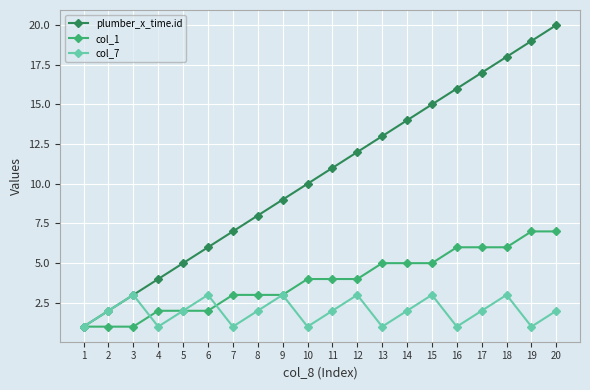

List the series in order of their overall mean, lowest first.

col_7, col_1, plumber_x_time.id